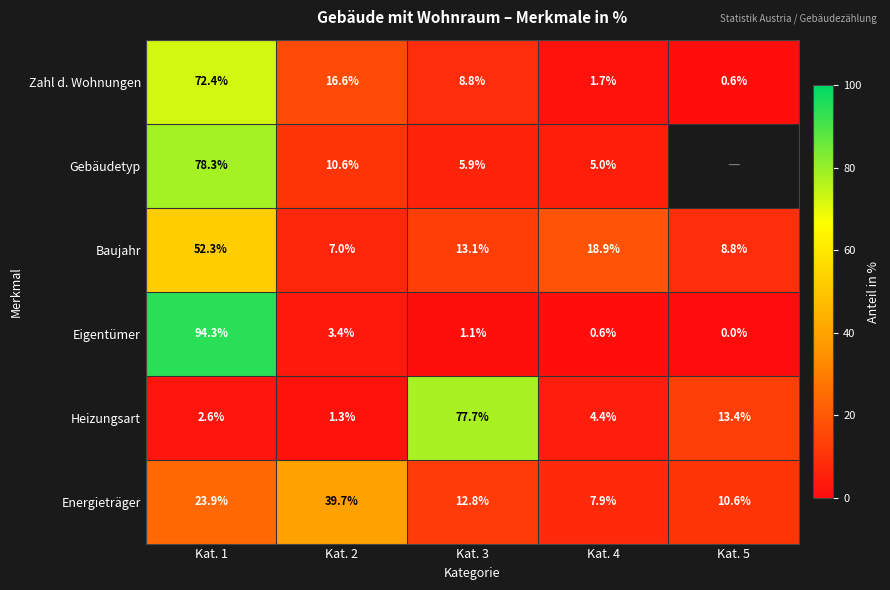

What is the difference between the second highest and minimum values in the Heizungsart series?

12.1